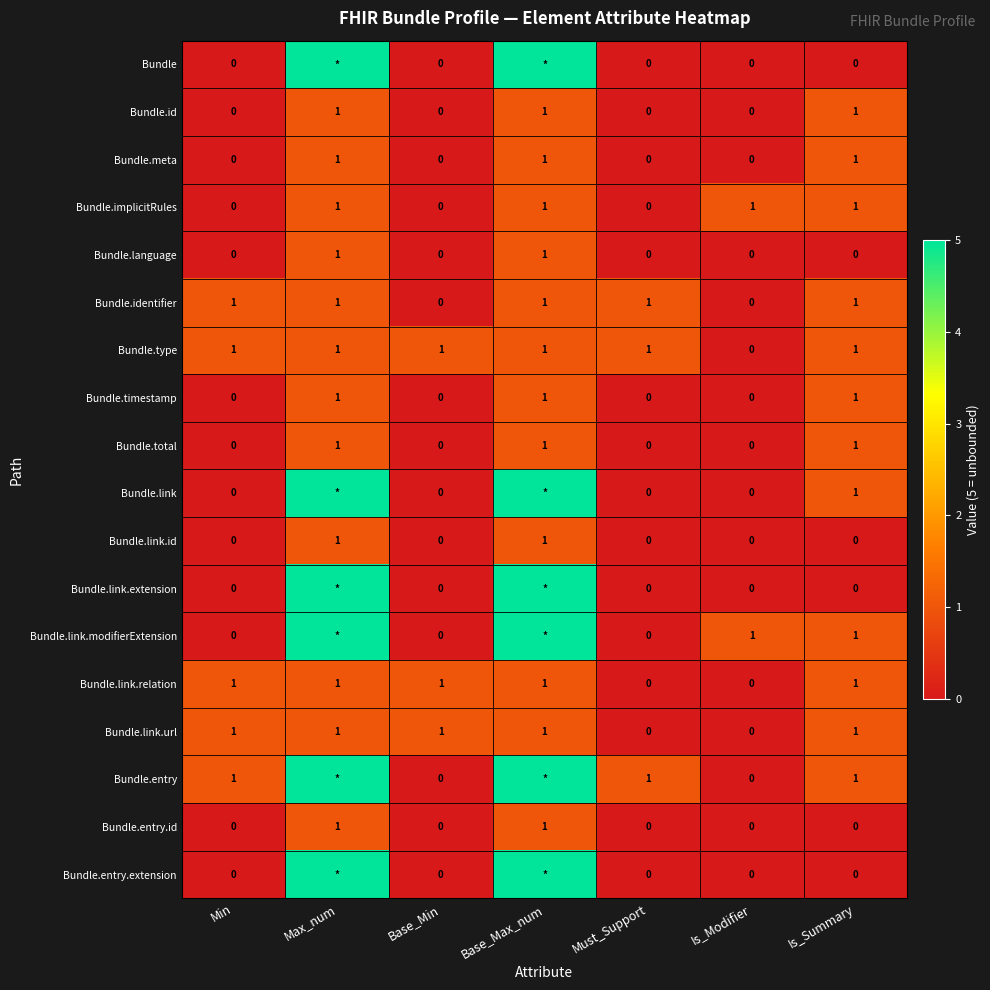

What is the sum of all Bundle.identifier values?

5